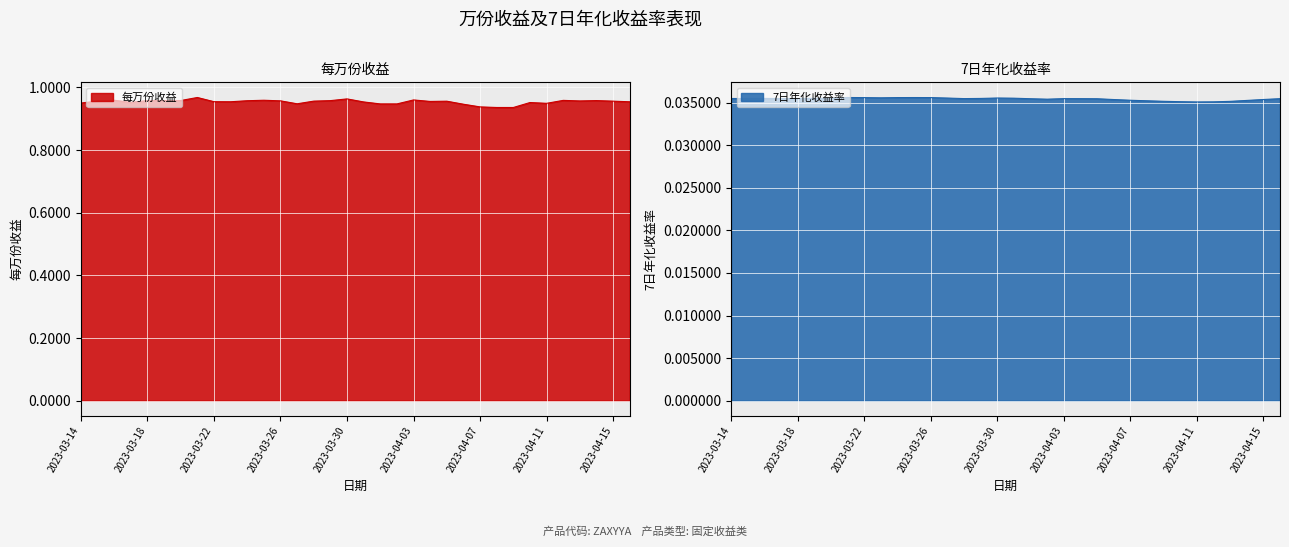

The 7日年化收益率 series shows 0.0 at 2023-03-17. True or false?

False